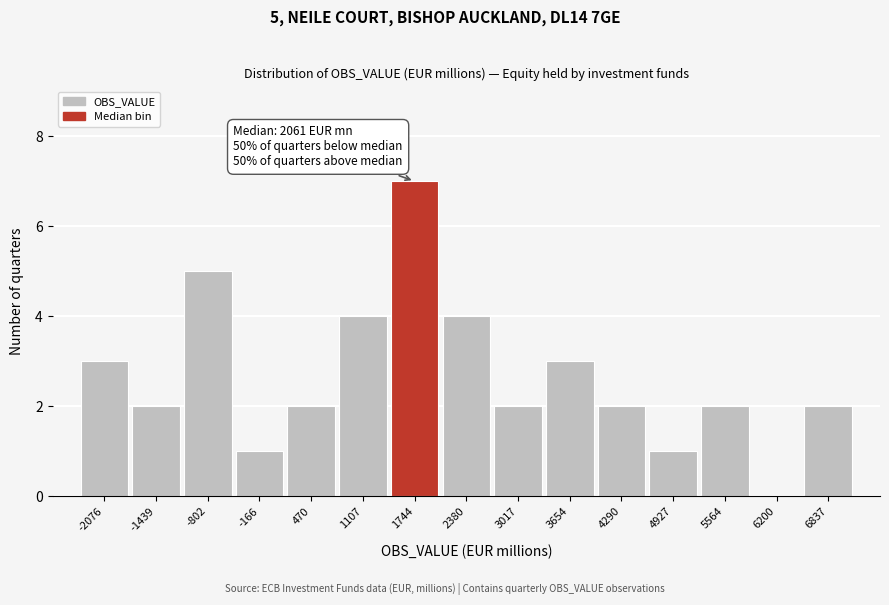

Reading right to left, what are all the values shown in this chart?

6837=2	6200=0	5564=2	4927=1	4290=2	3654=3	3017=2	2380=4	1744=7	1107=4	470=2	-166=1	-802=5	-1439=2	-2076=3